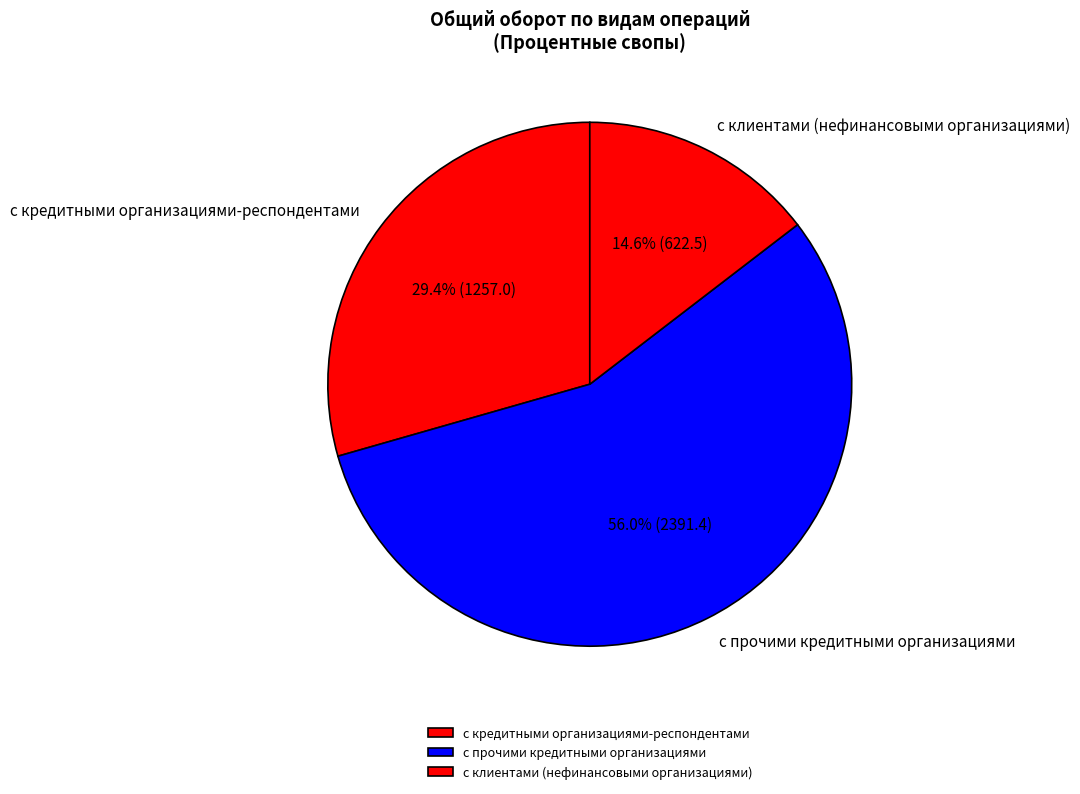

Approximately how many times larger is the value at с клиентами (нефинансовыми организациями) compared to с прочими кредитными организациями?

0.3